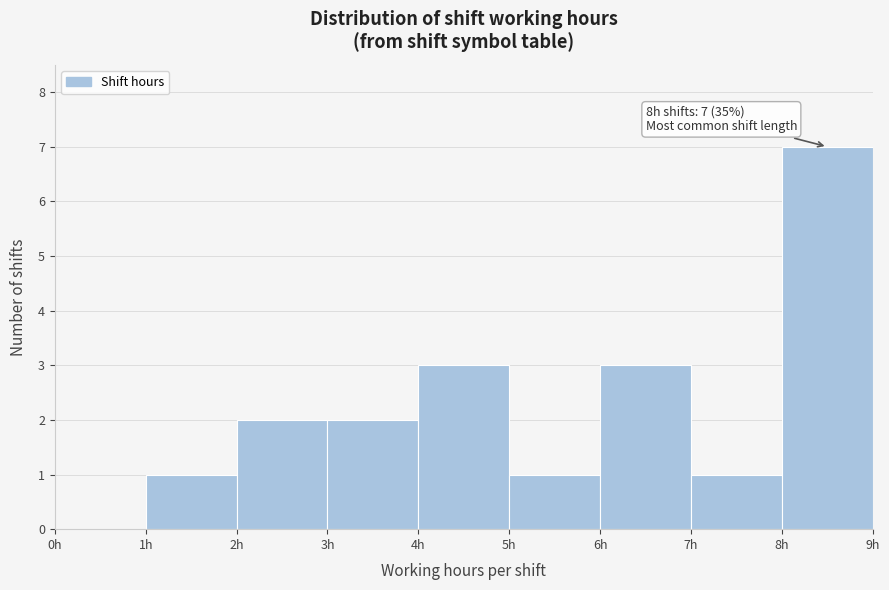

Which range on the x-axis has the tallest bar?

8 to 9